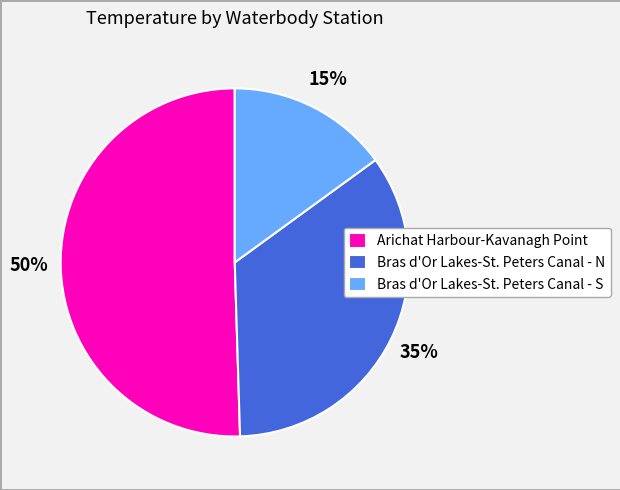

Is it true that Arichat Harbour-Kavanagh Point is 57% of the pie?

False